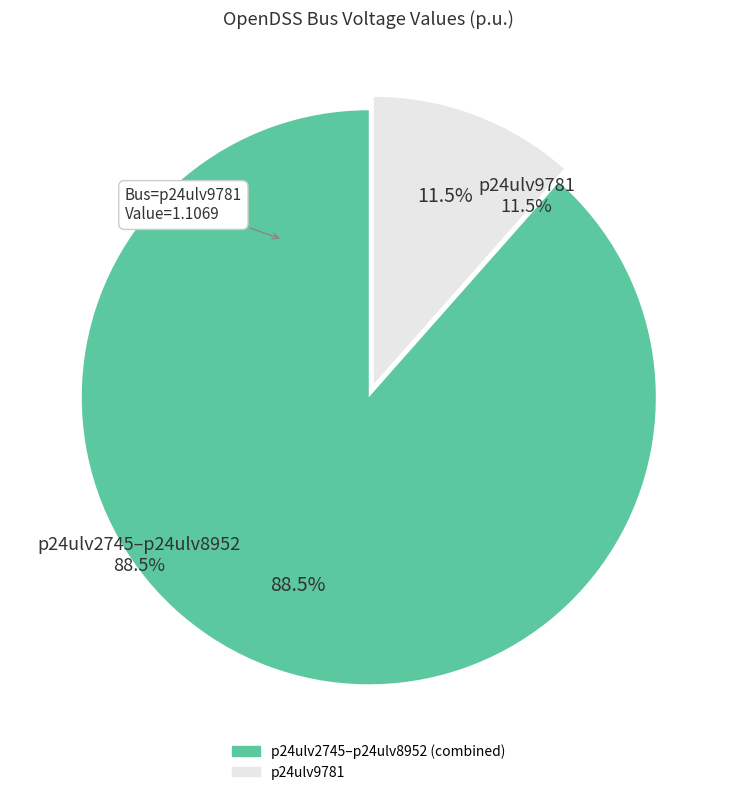

Does any single category account for the majority?

Yes